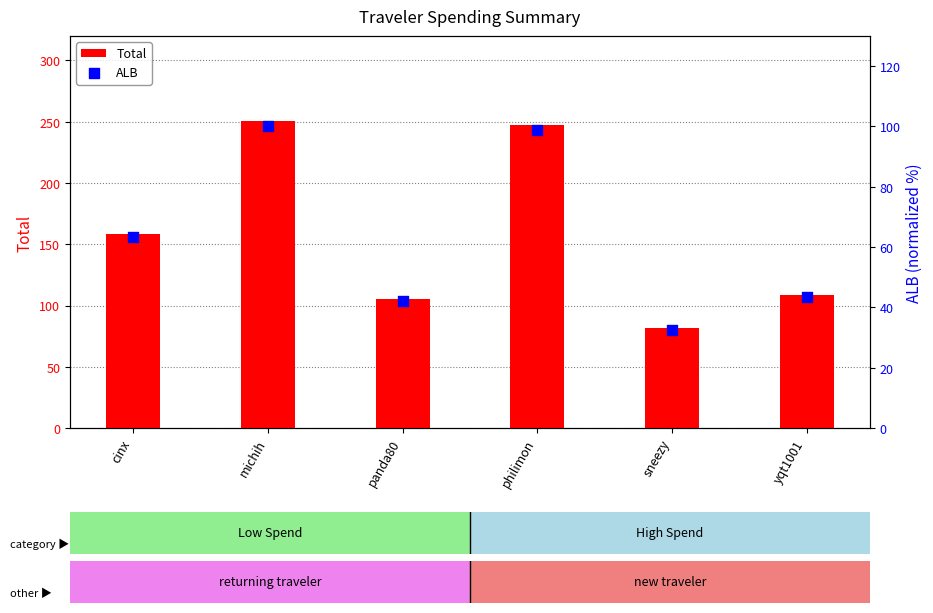

At which category is the sum across all series the highest?

michih